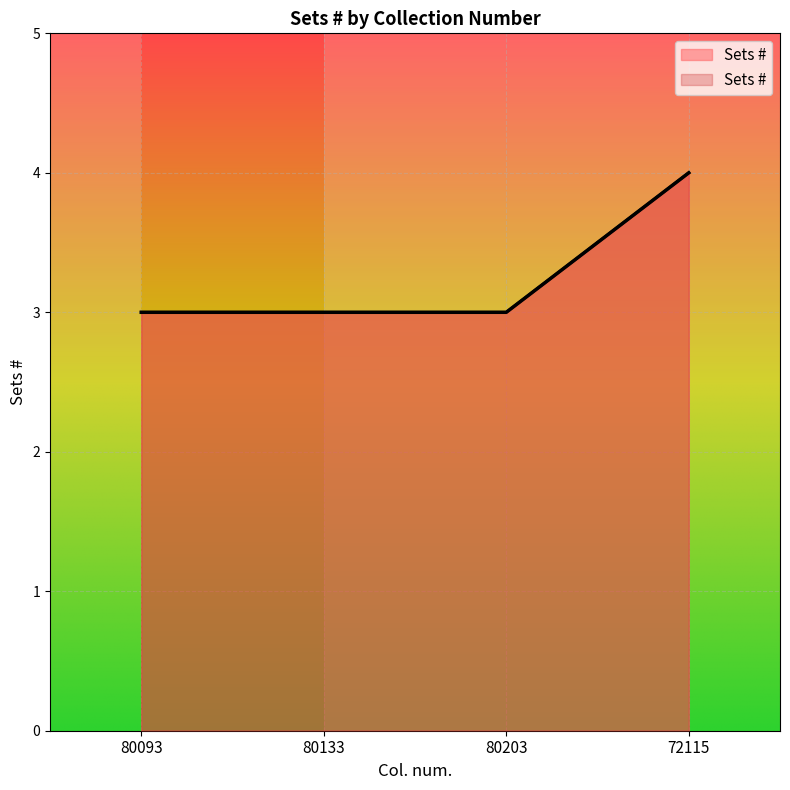

At which category does the chart reach its peak across all series?

72115